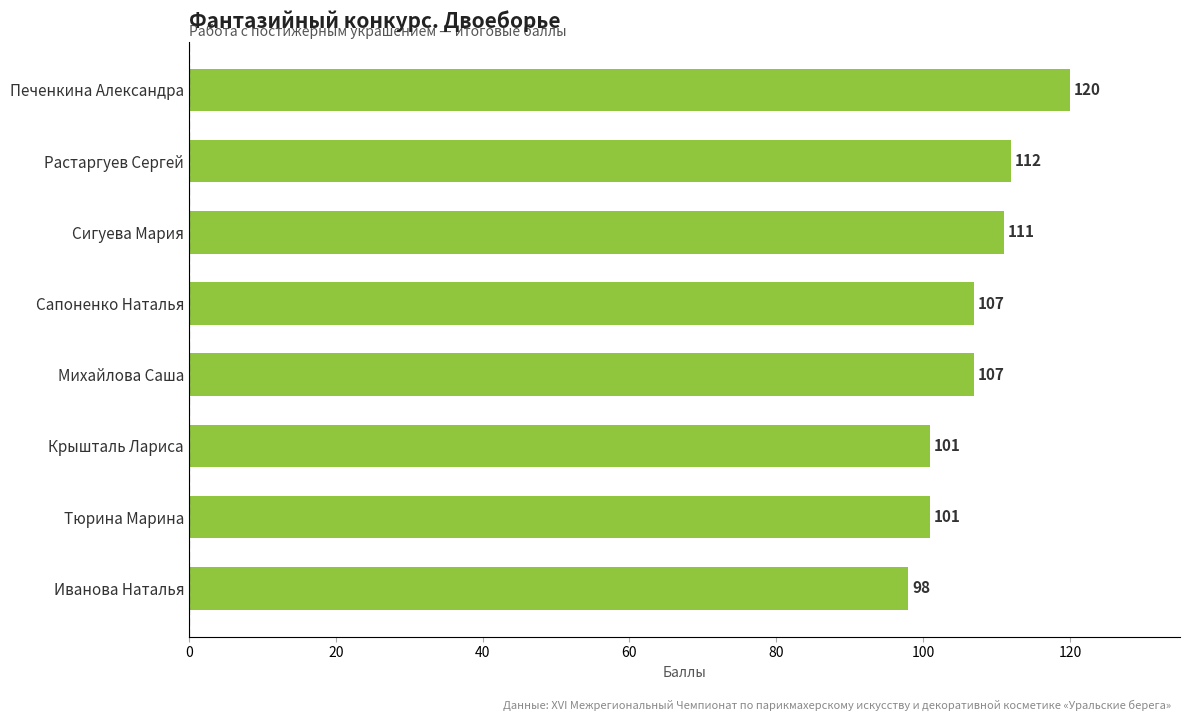

Reading top to bottom, list all the values displayed in this chart.

Печенкина Александра=120	Растаргуев Сергей=112	Сигуева Мария=111	Сапоненко Наталья=107	Михайлова Саша=107	Крышталь Лариса=101	Тюрина Марина=101	Иванова Наталья=98